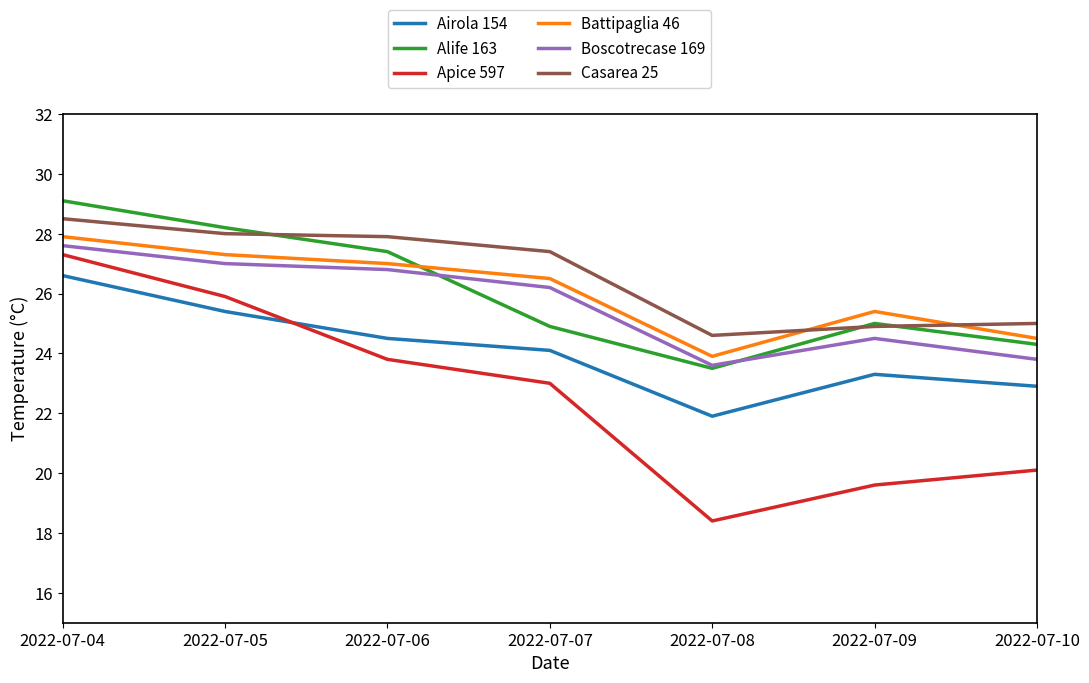

Where is the first local minimum for Apice 597?

2022-07-08